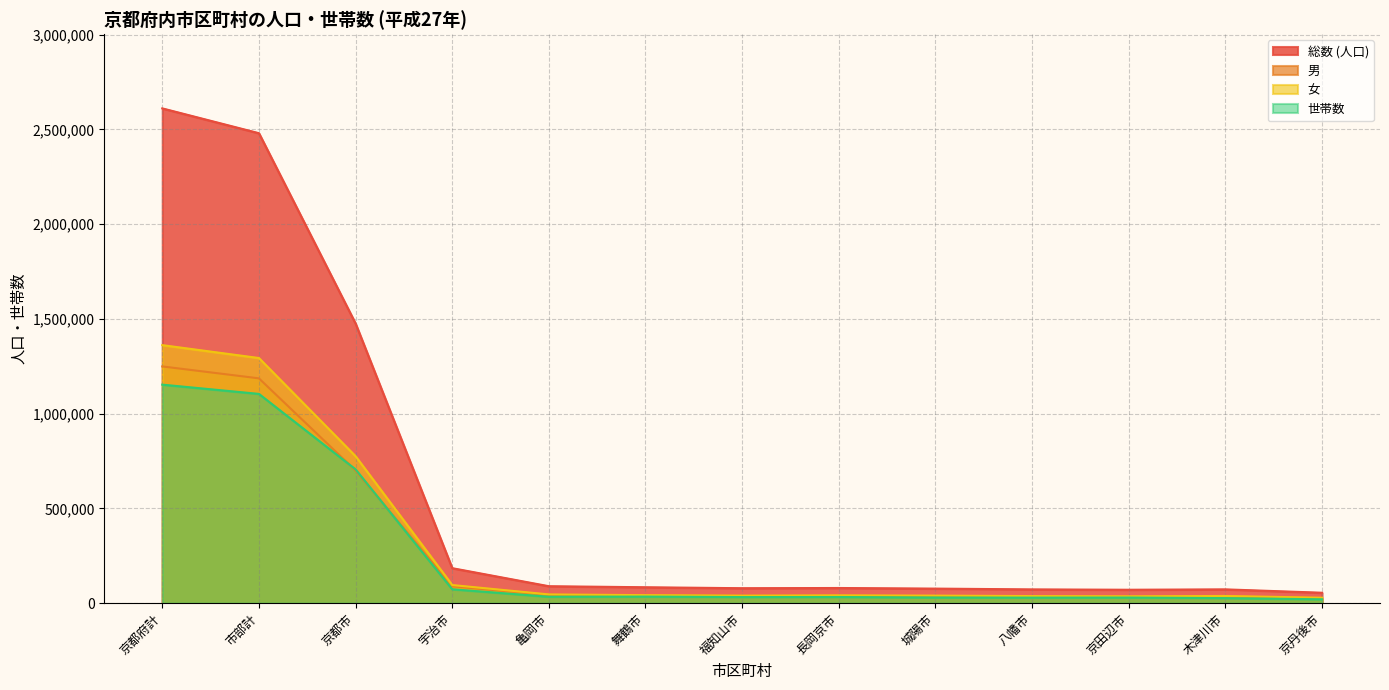

What value does the 世帯数 series have at 木津川市, to the nearest 50?

26650